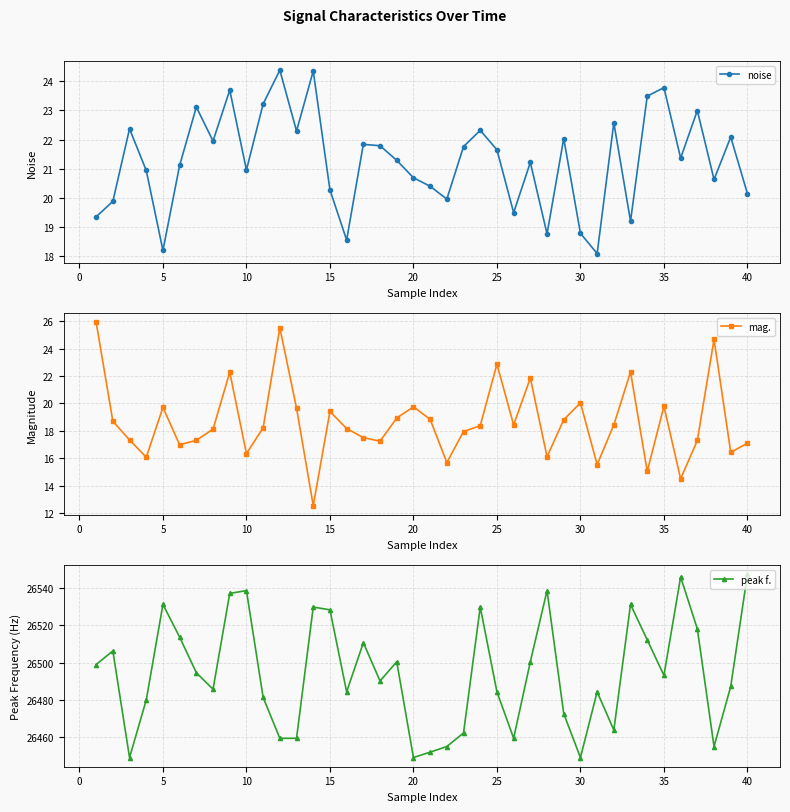

Where is the first local minimum for noise?

5